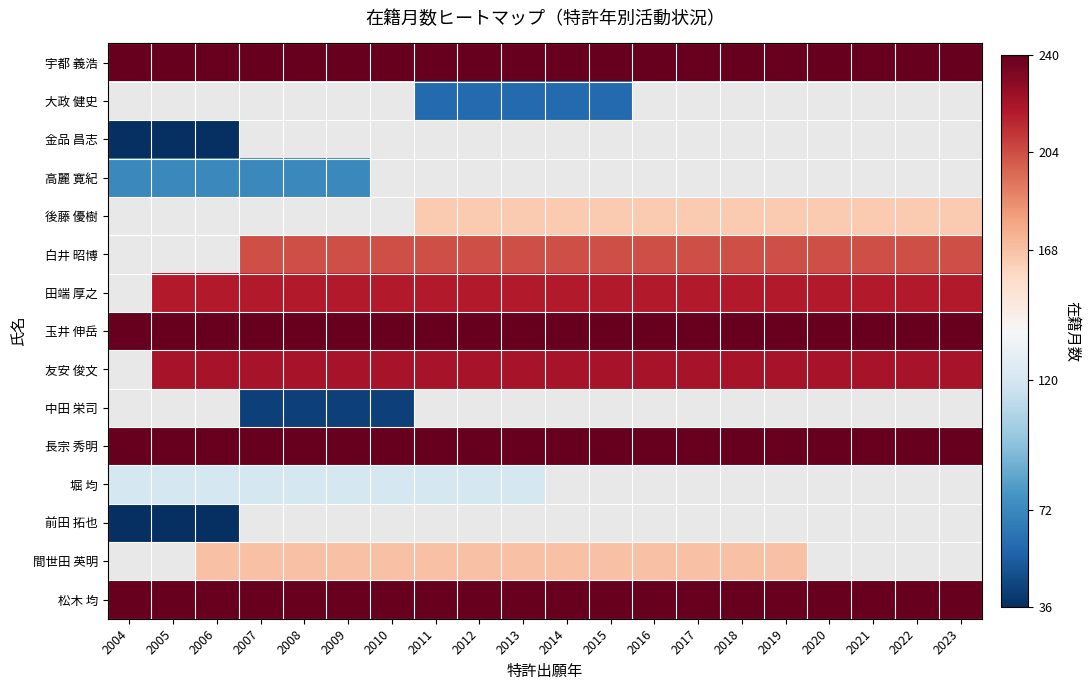

What is the spread (max minus min) of values at 2004?

204.0